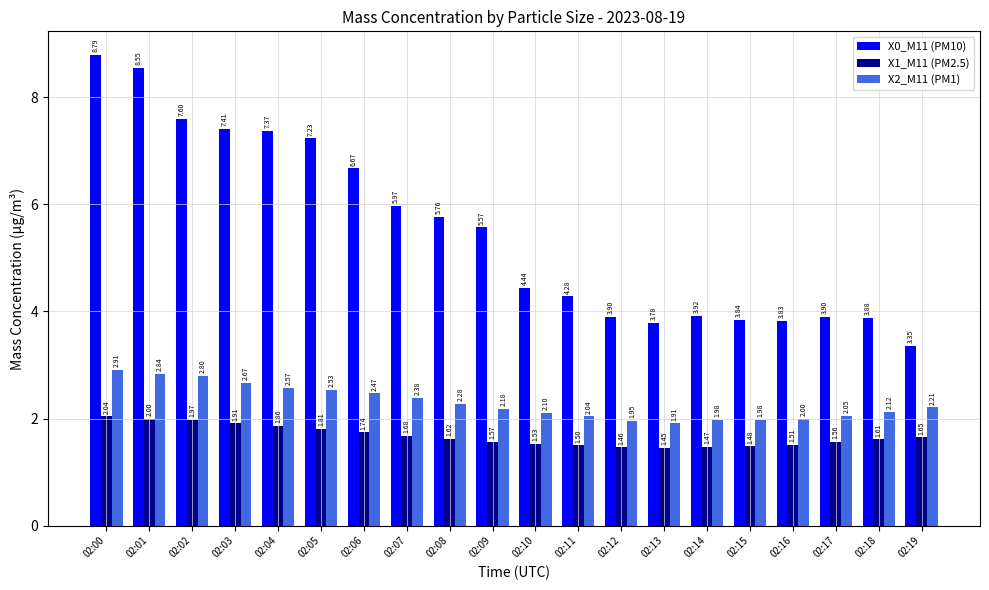

How many bars are there in total?

60